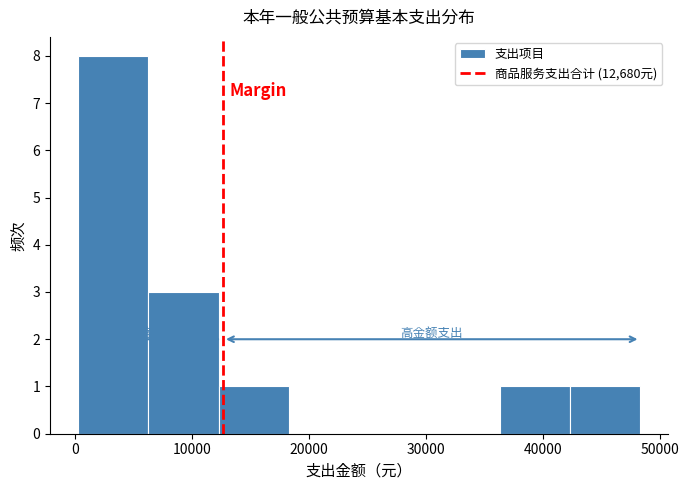

Which range on the x-axis has the tallest bar?

0 to 6000